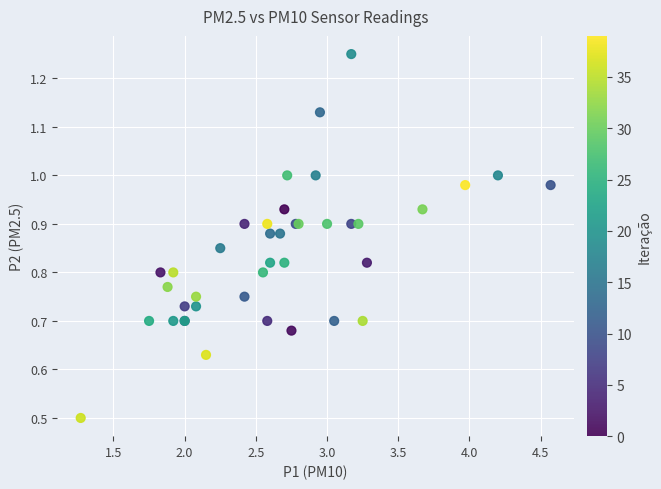

What Y value in the scatter plot is closest to 0?

0.5